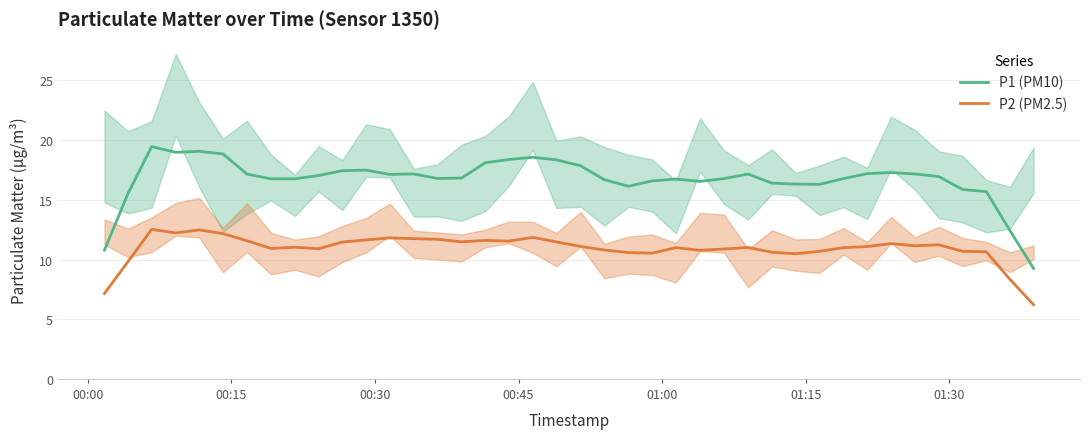

True or false: P1 (PM10) and P2 (PM2.5) intersect in this chart.

False